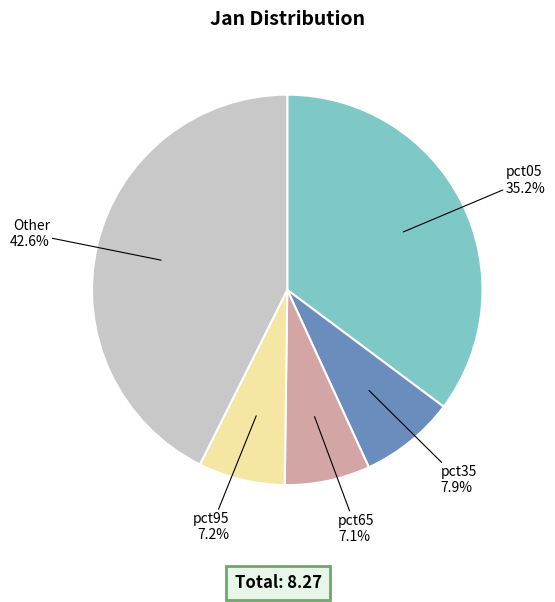

Does any single category account for the majority?

No